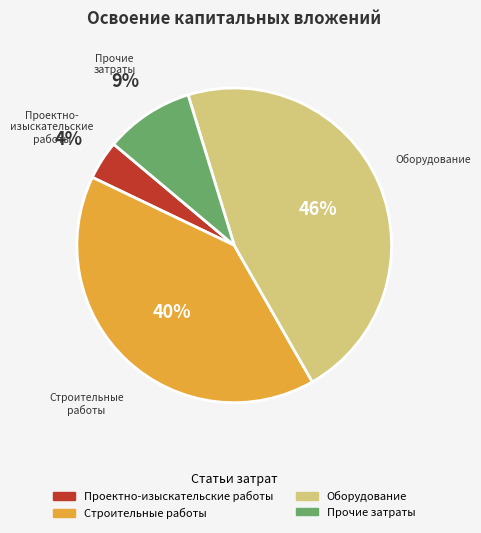

Does any single category account for the majority?

No